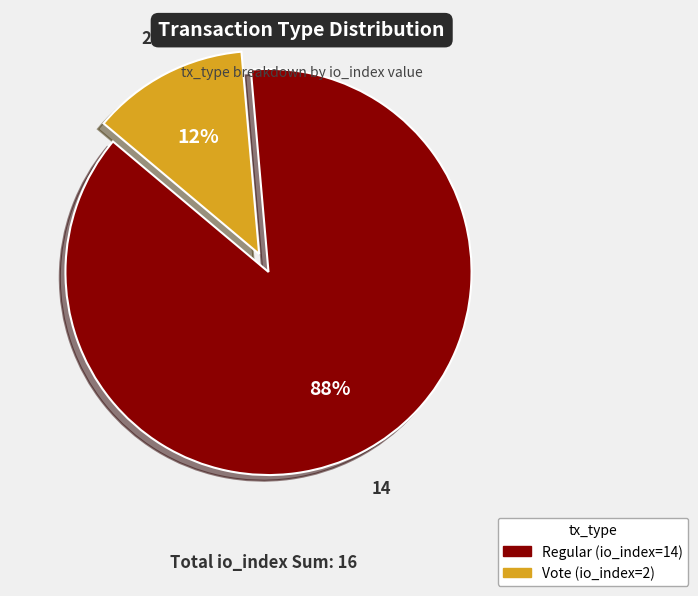

What is the smallest slice in the pie chart?

Vote (io_index=2)